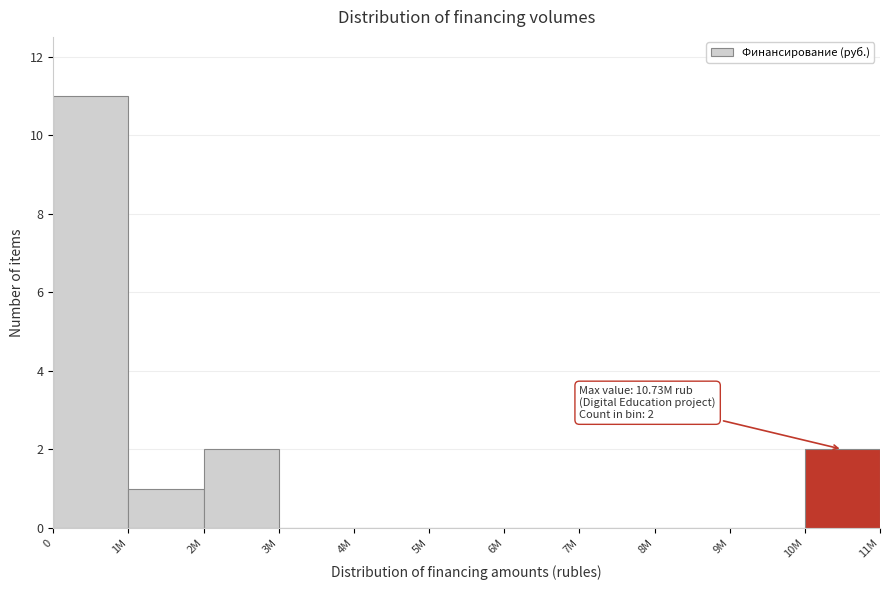

Reading right to left, transcribe all the data shown in this chart.

10M=2	9M=0	8M=0	7M=0	6M=0	5M=0	4M=0	3M=0	2M=2	1M=1	0=11